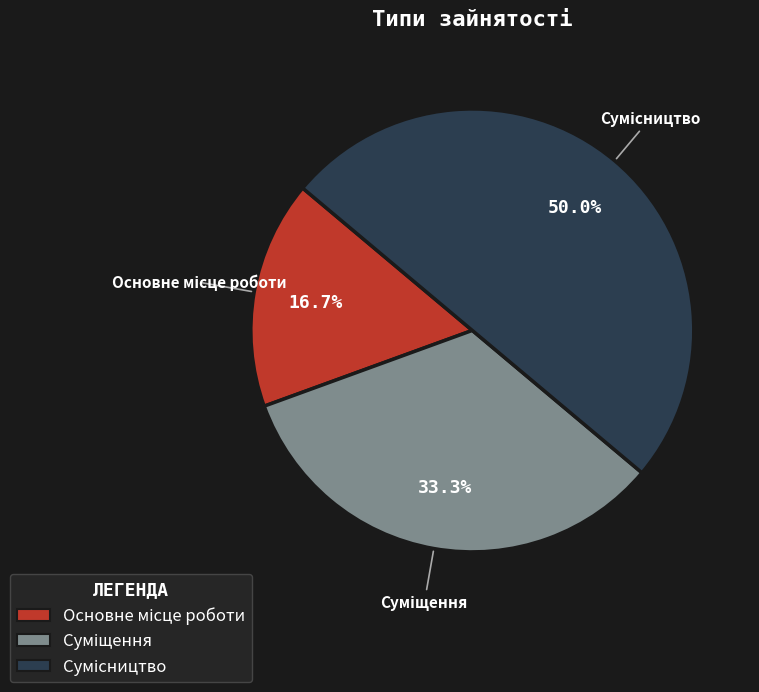

How many segments does this pie chart have?

3